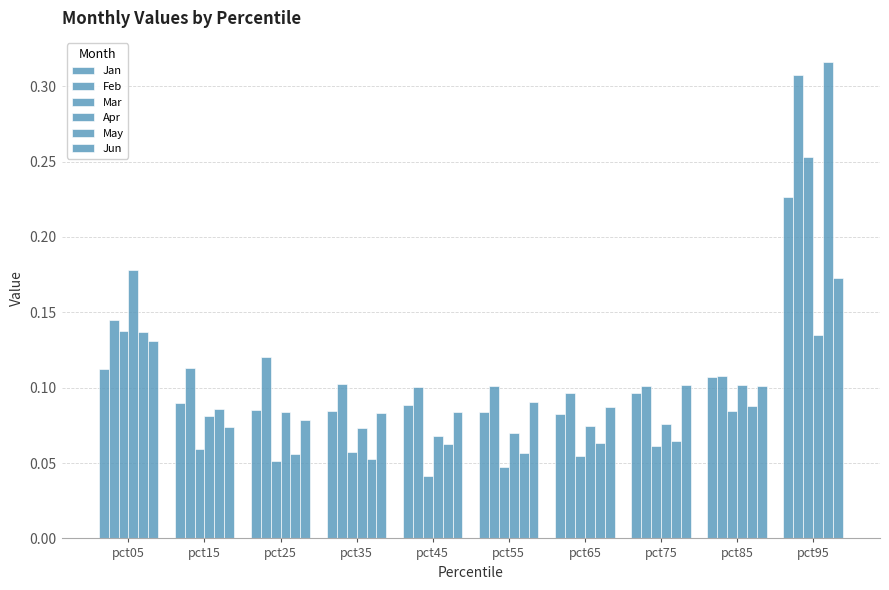

What is the lowest value of the Jun series?

0.1